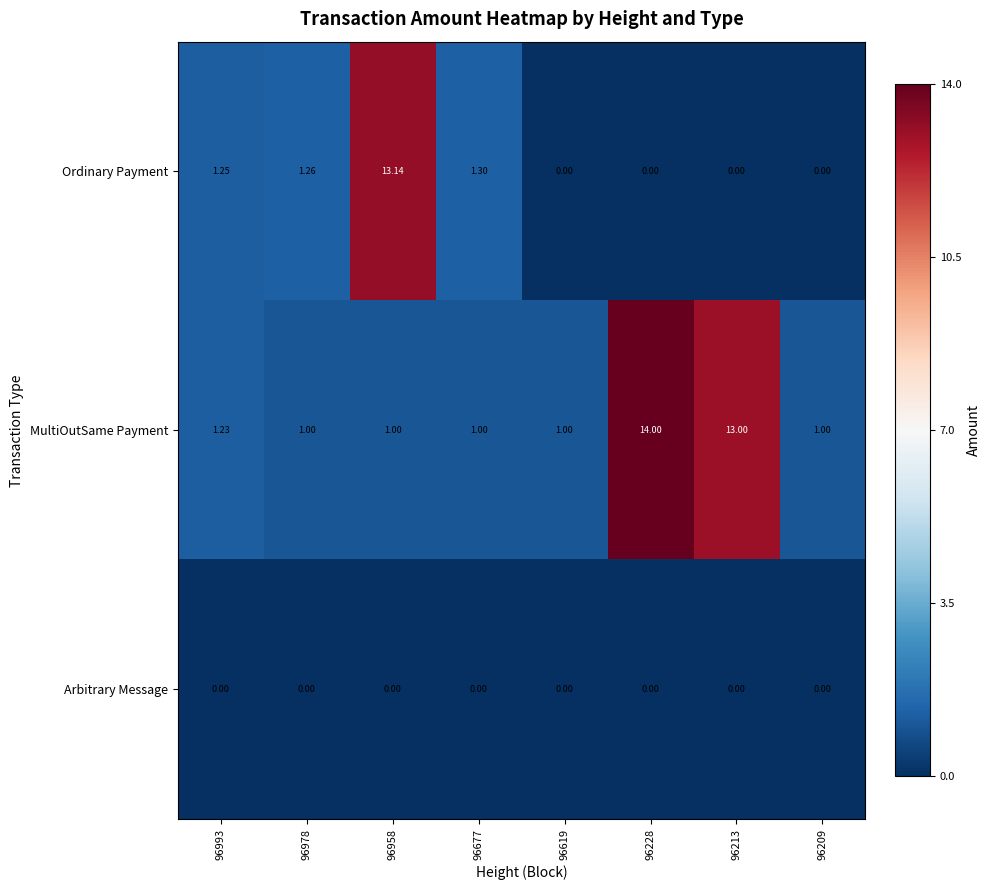

Which series has the largest total across all categories?

MultiOutSame Payment